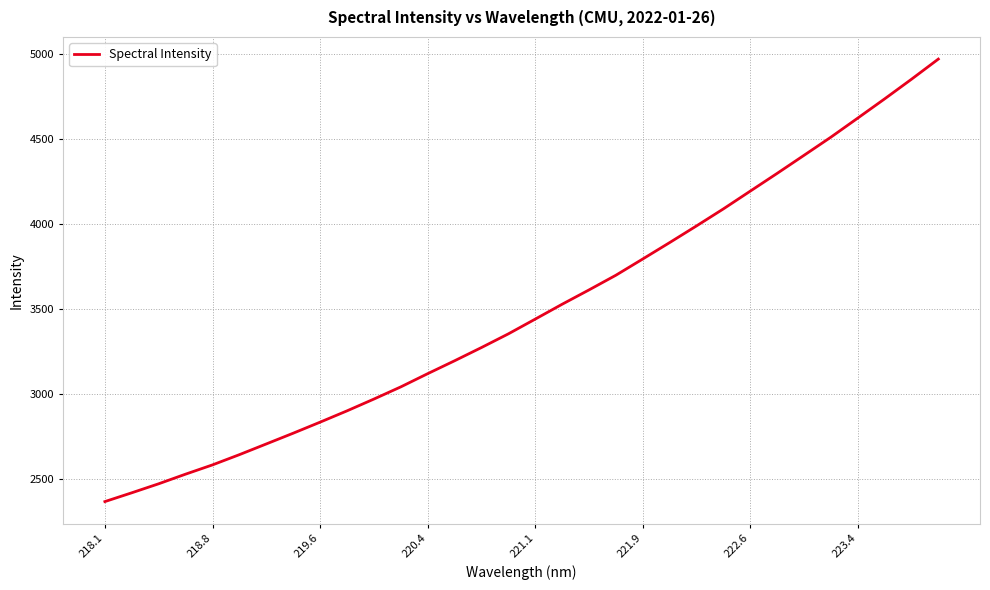

True or false: the data has more than 2 interior local peaks.

False